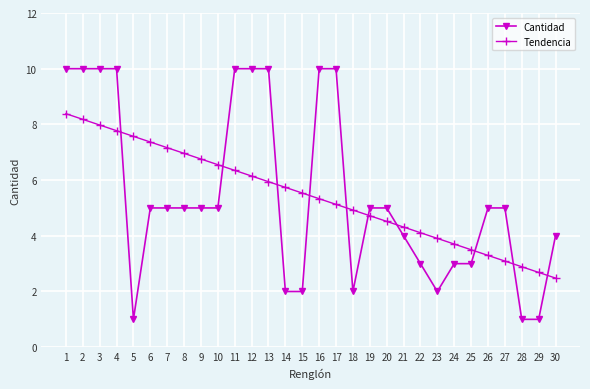

What is the average value of the Cantidad series?

5.4